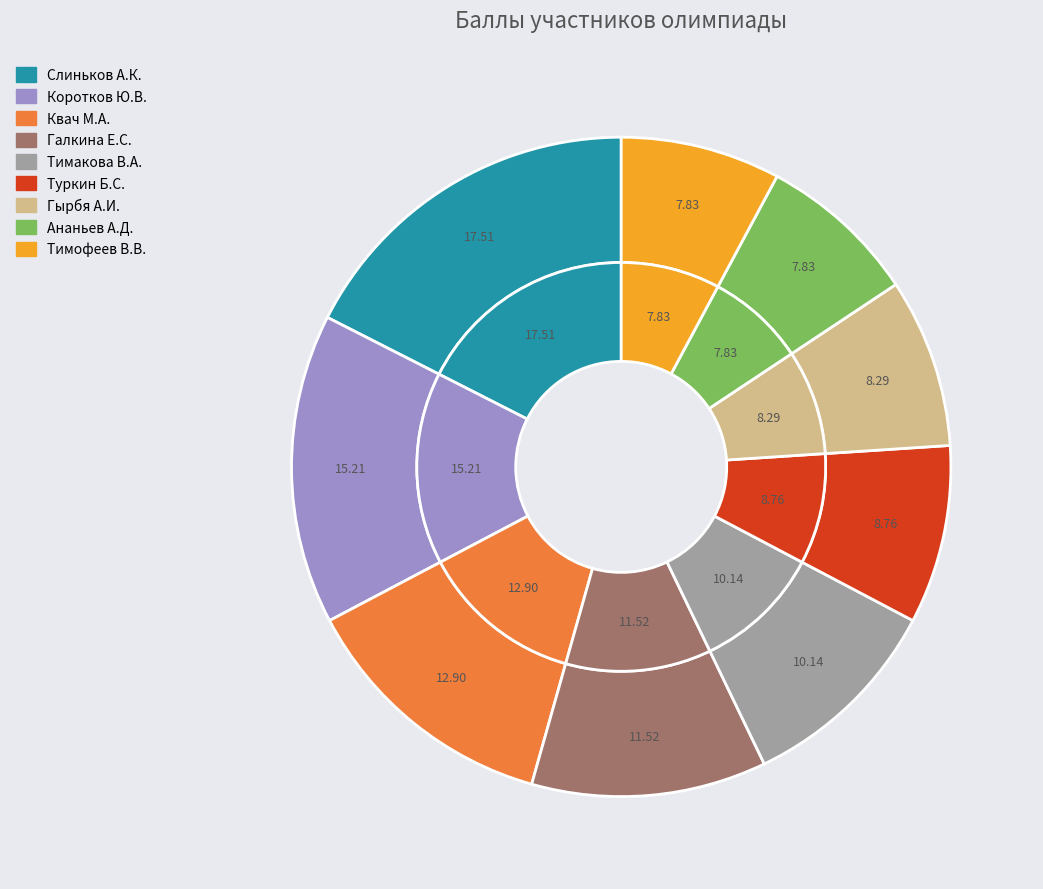

What is the largest slice in the pie chart?

Слиньков А.К.